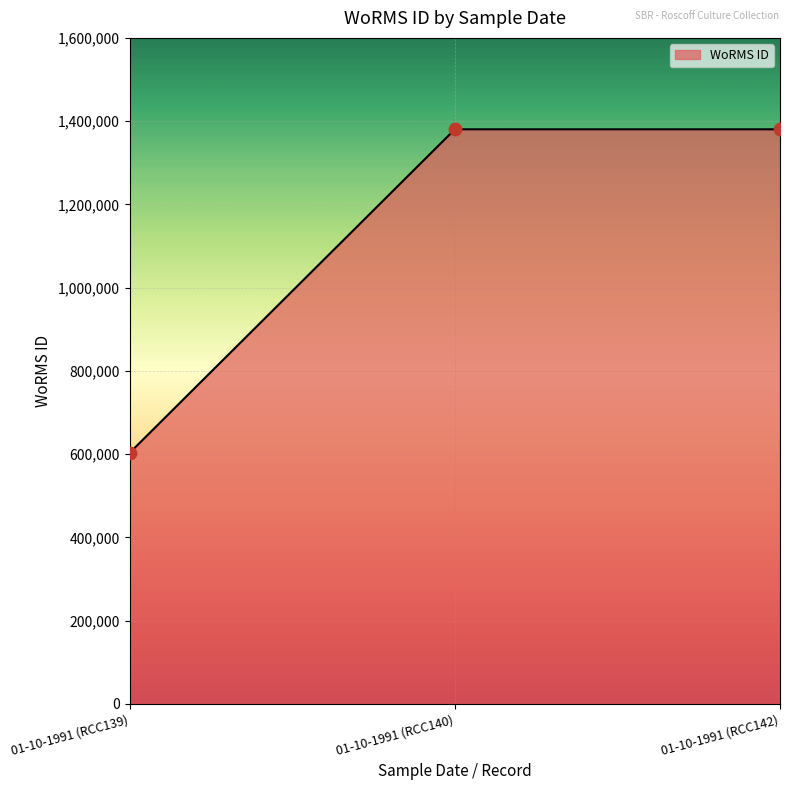

What is the change in value from 01-10-1991 (RCC139) to 01-10-1991 (RCC140)?

+776973